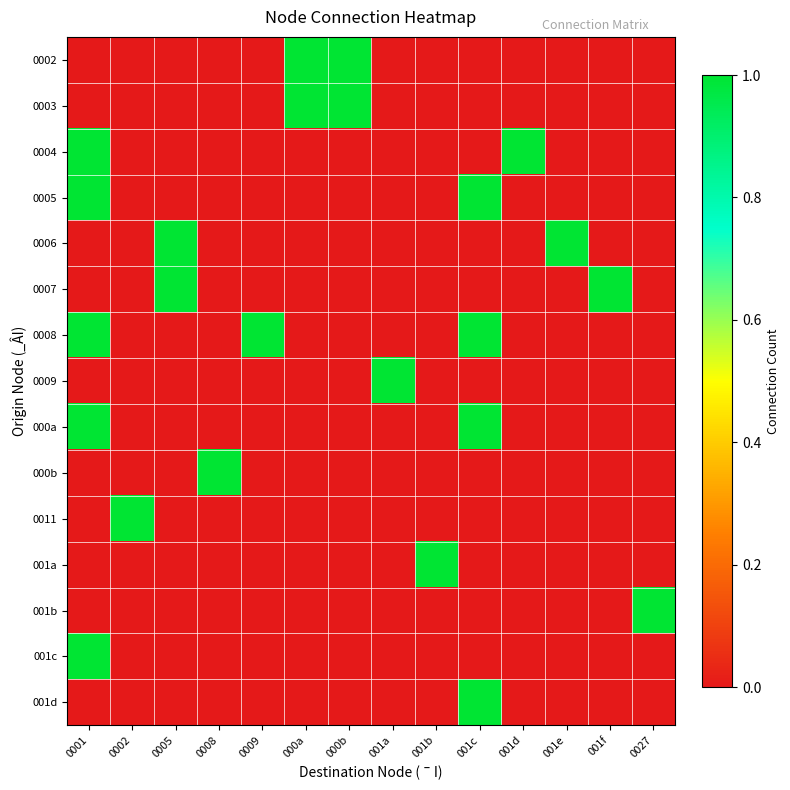

Reading left to right, what are all the values shown in this chart?

0002: 0001=0	0002=0	0005=0	0008=0	0009=0	000a=1	000b=1	001a=0	001b=0	001c=0	001d=0	001e=0	001f=0	0027=0
0003: 0001=0	0002=0	0005=0	0008=0	0009=0	000a=1	000b=1	001a=0	001b=0	001c=0	001d=0	001e=0	001f=0	0027=0
0004: 0001=1	0002=0	0005=0	0008=0	0009=0	000a=0	000b=0	001a=0	001b=0	001c=0	001d=1	001e=0	001f=0	0027=0
0005: 0001=1	0002=0	0005=0	0008=0	0009=0	000a=0	000b=0	001a=0	001b=0	001c=1	001d=0	001e=0	001f=0	0027=0
0006: 0001=0	0002=0	0005=1	0008=0	0009=0	000a=0	000b=0	001a=0	001b=0	001c=0	001d=0	001e=1	001f=0	0027=0
0007: 0001=0	0002=0	0005=1	0008=0	0009=0	000a=0	000b=0	001a=0	001b=0	001c=0	001d=0	001e=0	001f=1	0027=0
0008: 0001=1	0002=0	0005=0	0008=0	0009=1	000a=0	000b=0	001a=0	001b=0	001c=1	001d=0	001e=0	001f=0	0027=0
0009: 0001=0	0002=0	0005=0	0008=0	0009=0	000a=0	000b=0	001a=1	001b=0	001c=0	001d=0	001e=0	001f=0	0027=0
000a: 0001=1	0002=0	0005=0	0008=0	0009=0	000a=0	000b=0	001a=0	001b=0	001c=1	001d=0	001e=0	001f=0	0027=0
000b: 0001=0	0002=0	0005=0	0008=1	0009=0	000a=0	000b=0	001a=0	001b=0	001c=0	001d=0	001e=0	001f=0	0027=0
0011: 0001=0	0002=1	0005=0	0008=0	0009=0	000a=0	000b=0	001a=0	001b=0	001c=0	001d=0	001e=0	001f=0	0027=0
001a: 0001=0	0002=0	0005=0	0008=0	0009=0	000a=0	000b=0	001a=0	001b=1	001c=0	001d=0	001e=0	001f=0	0027=0
001b: 0001=0	0002=0	0005=0	0008=0	0009=0	000a=0	000b=0	001a=0	001b=0	001c=0	001d=0	001e=0	001f=0	0027=1
001c: 0001=1	0002=0	0005=0	0008=0	0009=0	000a=0	000b=0	001a=0	001b=0	001c=0	001d=0	001e=0	001f=0	0027=0
001d: 0001=0	0002=0	0005=0	0008=0	0009=0	000a=0	000b=0	001a=0	001b=0	001c=1	001d=0	001e=0	001f=0	0027=0